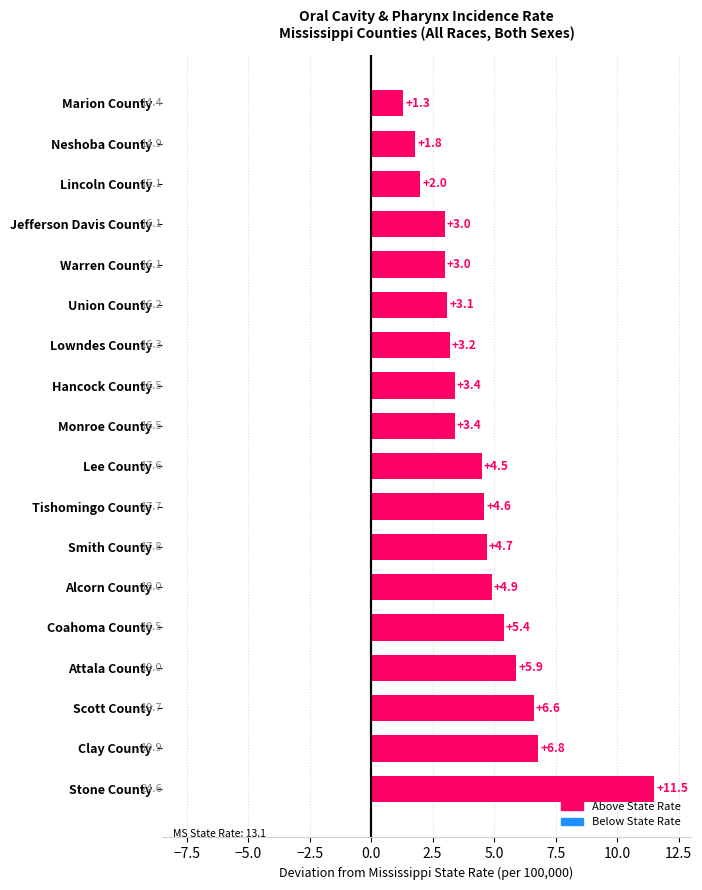

True or false: the data shows 10.4 at Scott County.

False